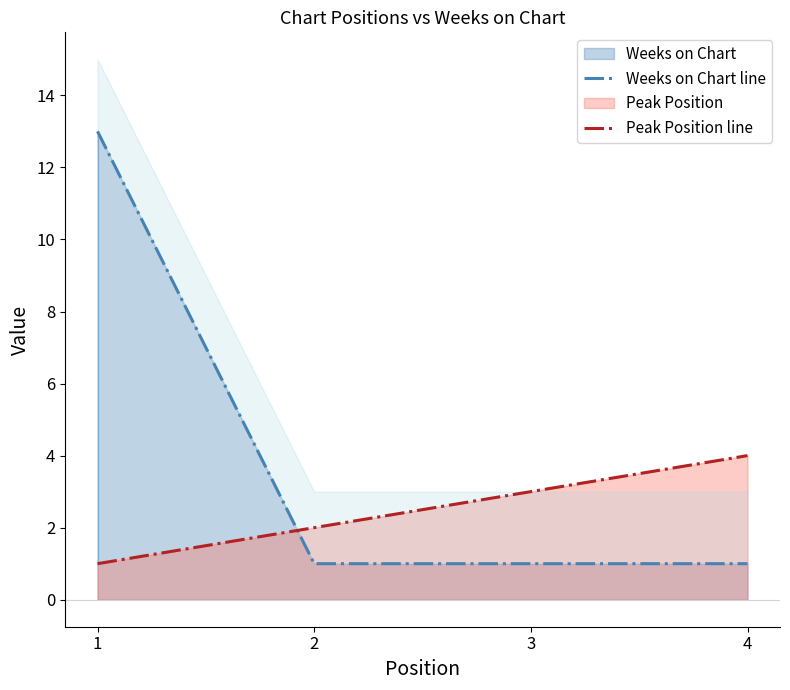

Reading right to left, transcribe all the data shown in this chart.

Weeks on Chart line: 1	1	1	13
Peak Position line: 4	3	2	1